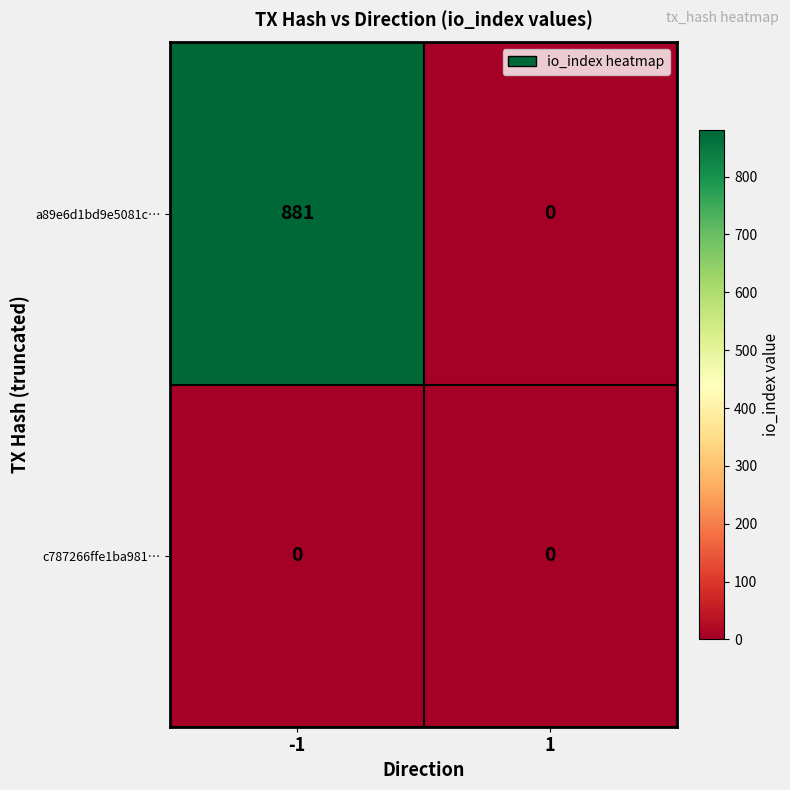

Which series has the largest range (max minus min)?

a89e6d1bd9e5081c…